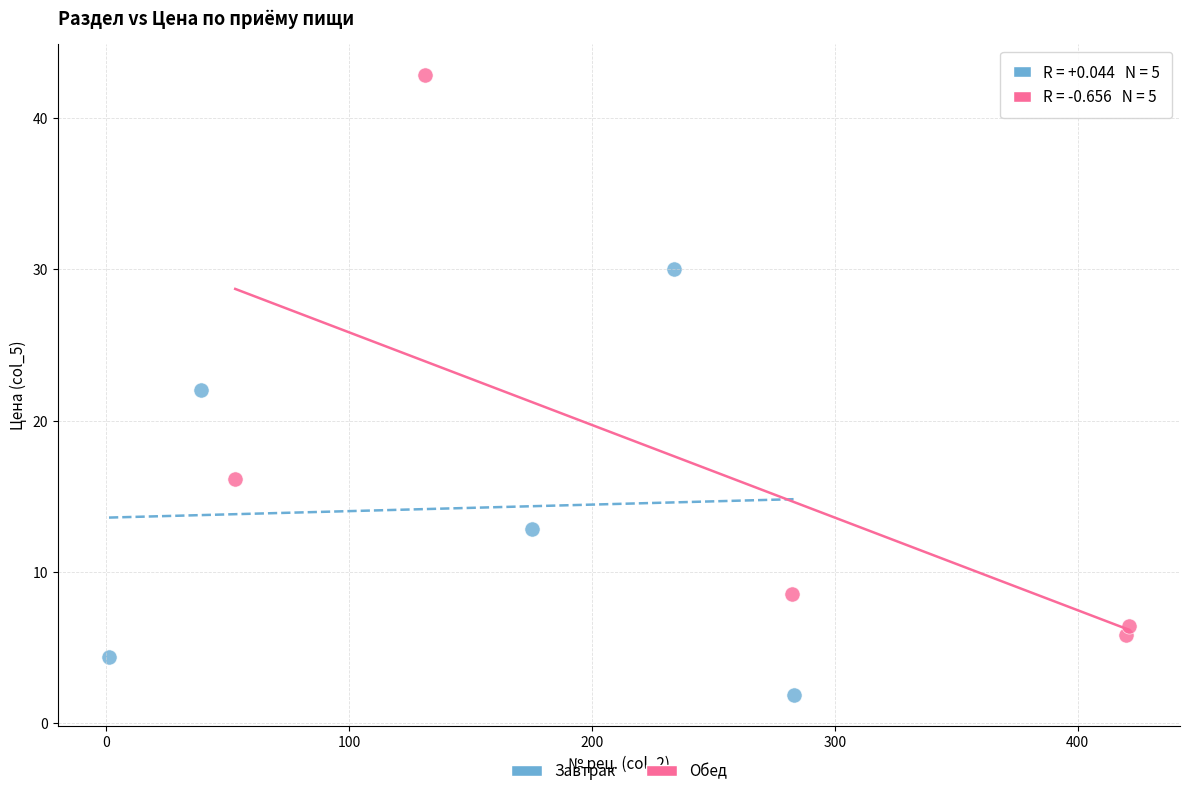

Which series reaches the maximum Y coordinate?

Обед